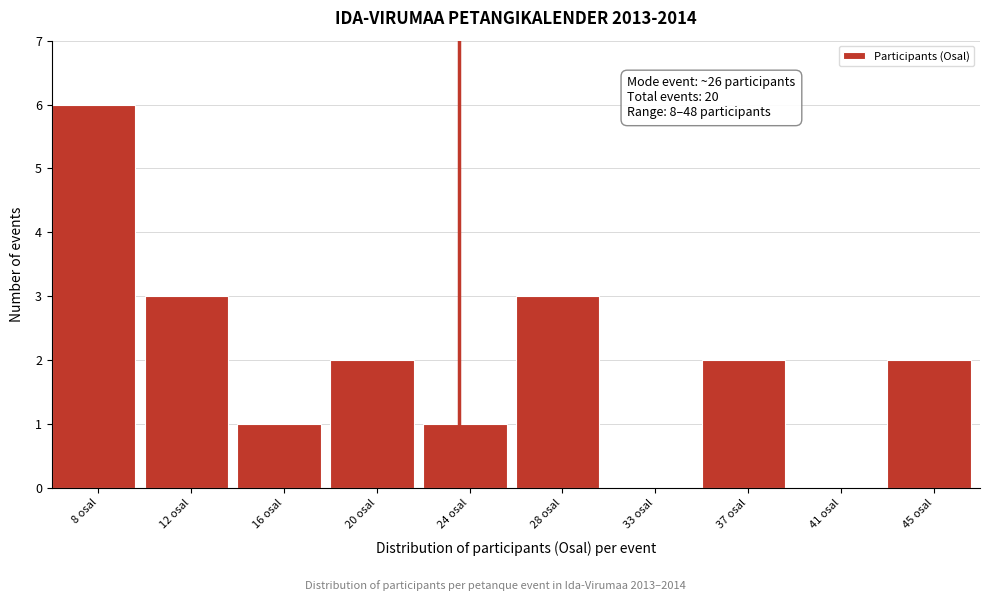

Reading left to right, extract all data points from this chart.

8 osal=6	12 osal=3	16 osal=1	20 osal=2	24 osal=1	28 osal=3	33 osal=0	37 osal=2	41 osal=0	45 osal=2